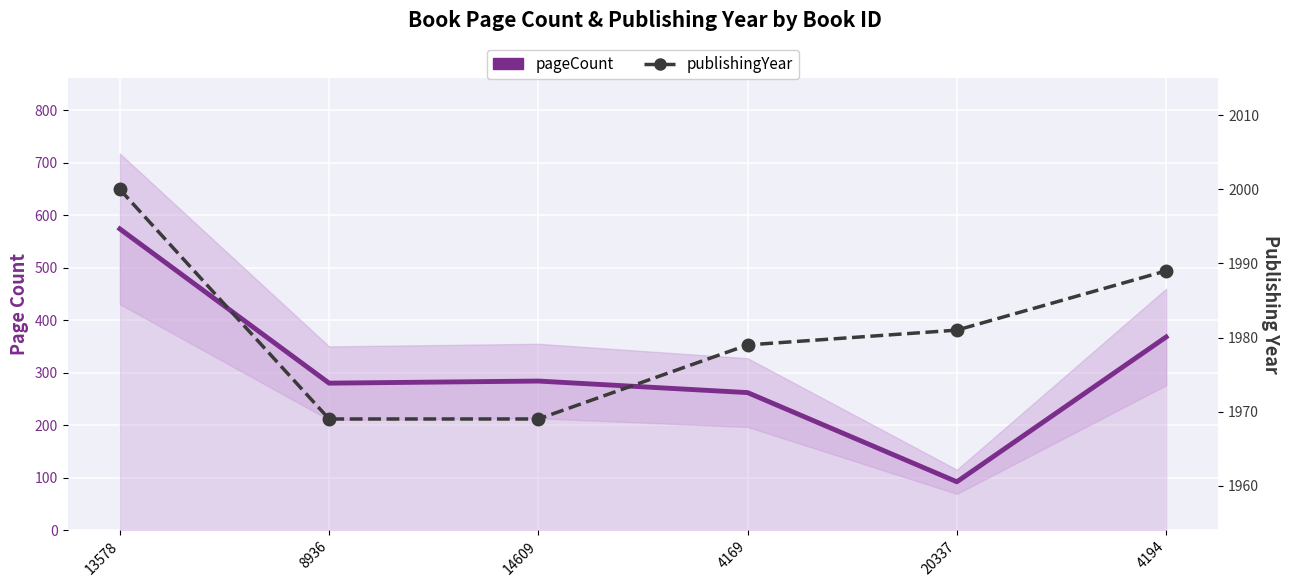

Between 4169 and 4194, which series saw the biggest shift?

pageCount